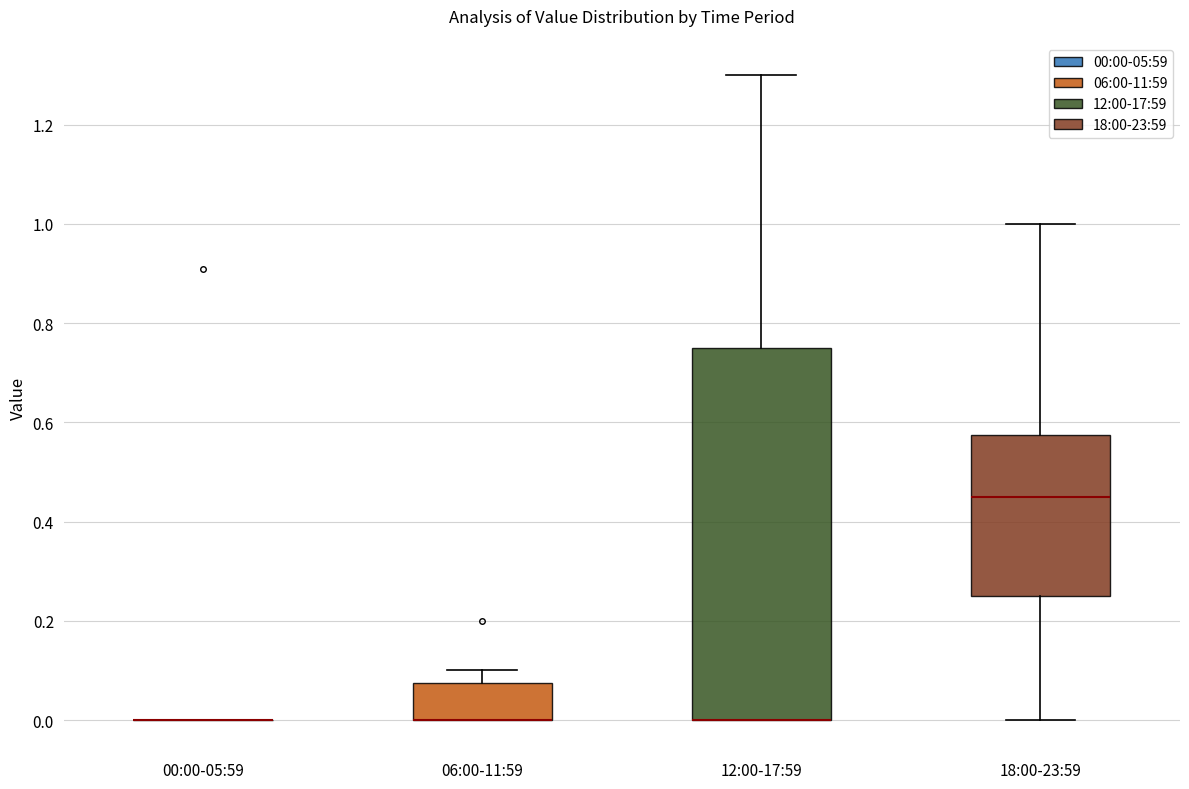

Where is the lower edge of the box for 06:00-11:59 on the y-axis? The values are not printed on the chart, so give them approximately, as read against the axis.

0.00